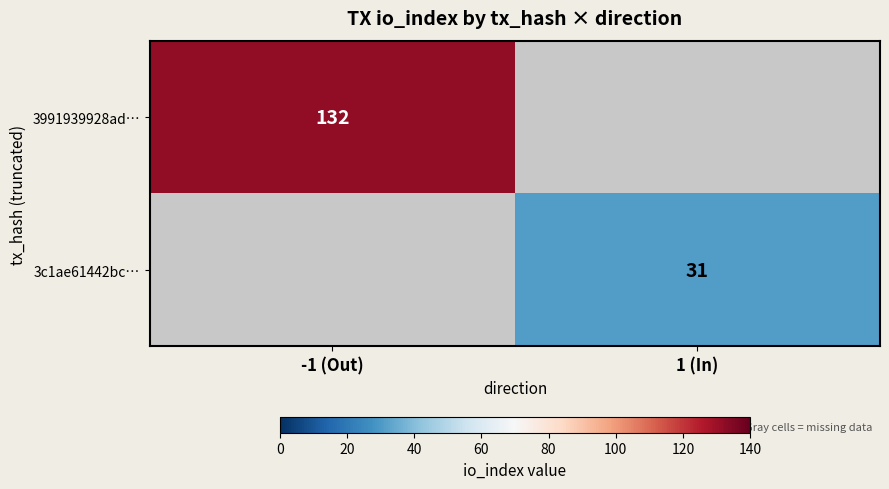

Is it true that 3c1ae61442bc… equals 14 at 1 (In)?

False